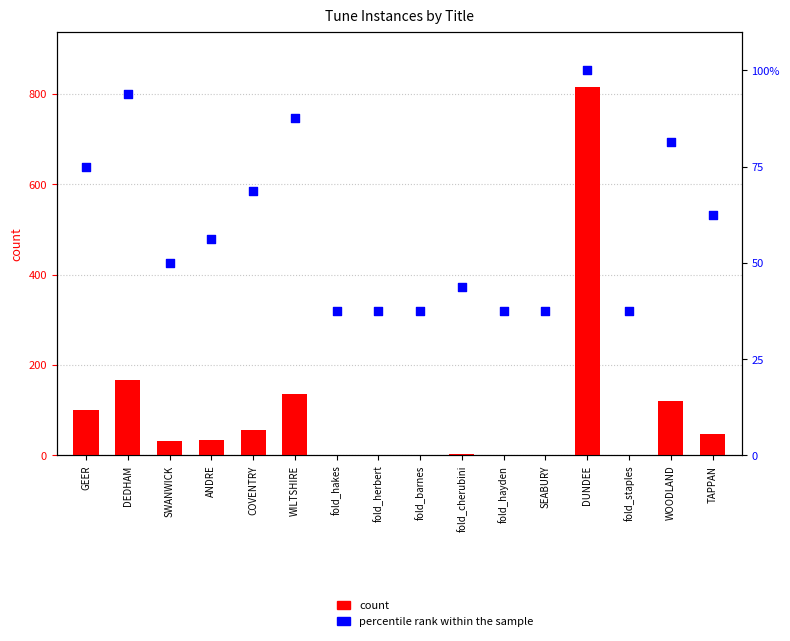

At how many categories does at least one series exceed 576?

1